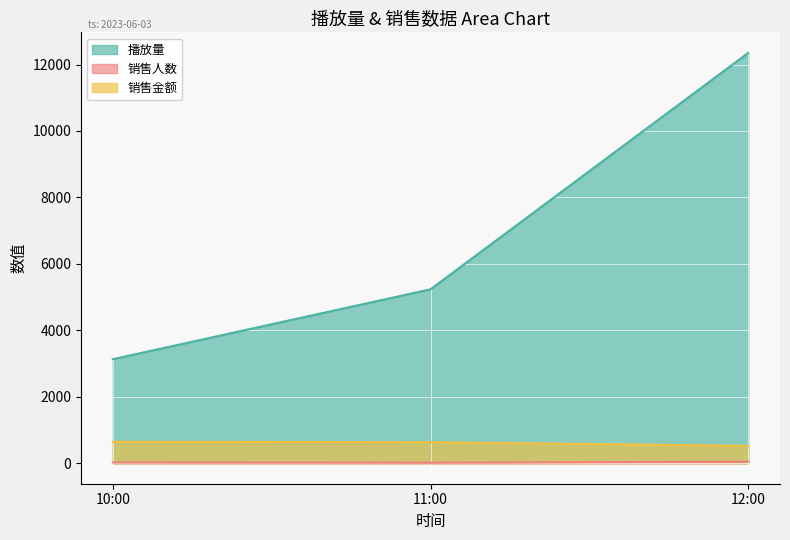

What is the total value across all series at 12:00?

12919